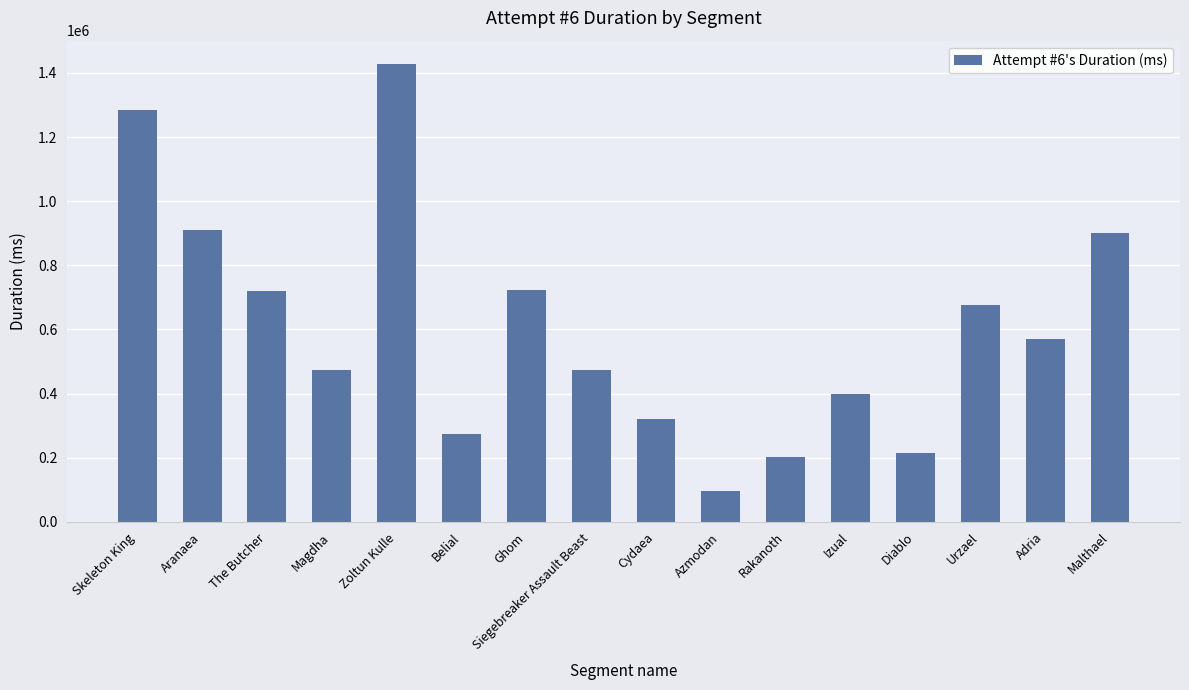

What is the ratio of the value at Ghom to the value at Azmodan?

7.6